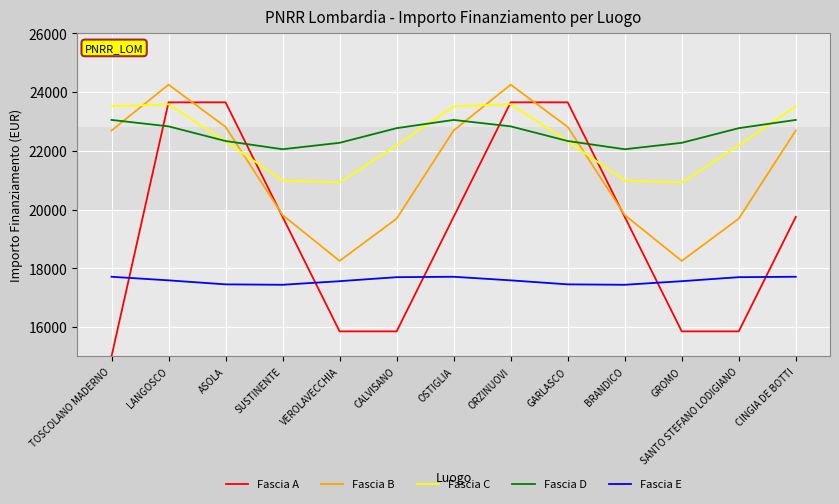

The Fascia E series shows 17697.1 at SANTO STEFANO LODIGIANO. True or false?

True